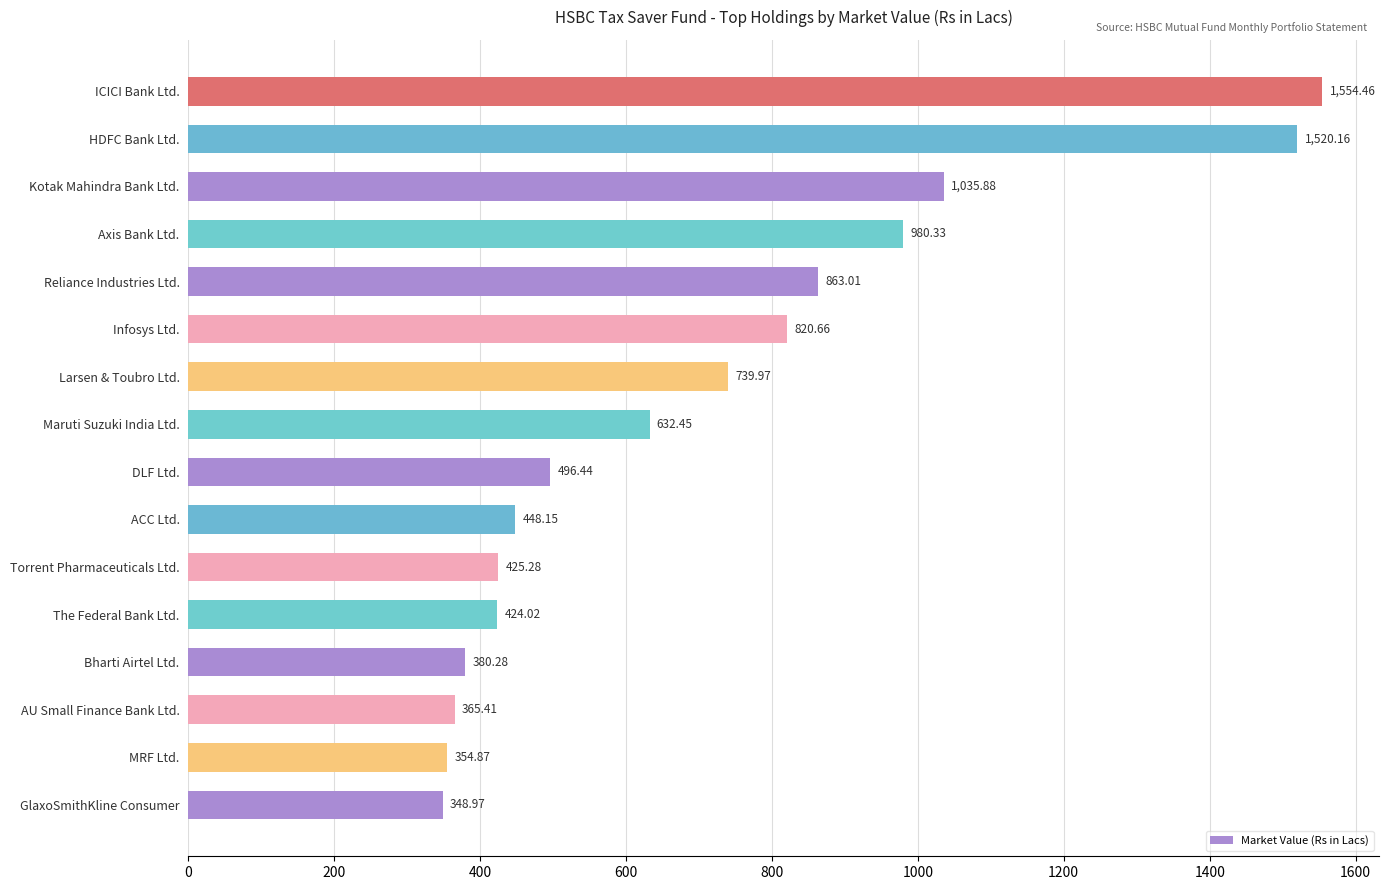

Rank the categories by value from lowest to highest.

GlaxoSmithKline Consumer, MRF Ltd., AU Small Finance Bank Ltd., Bharti Airtel Ltd., The Federal Bank Ltd., Torrent Pharmaceuticals Ltd., ACC Ltd., DLF Ltd., Maruti Suzuki India Ltd., Larsen & Toubro Ltd., Infosys Ltd., Reliance Industries Ltd., Axis Bank Ltd., Kotak Mahindra Bank Ltd., HDFC Bank Ltd., ICICI Bank Ltd.